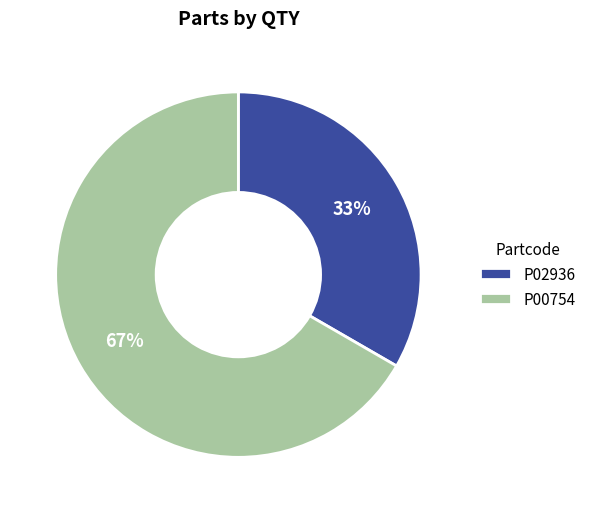

Which slice is the smallest?

P02936